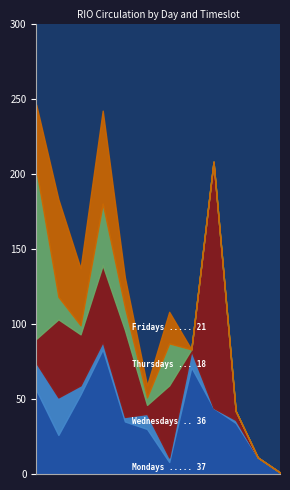

At which category does the chart reach its peak across all series?

18:00-19:00